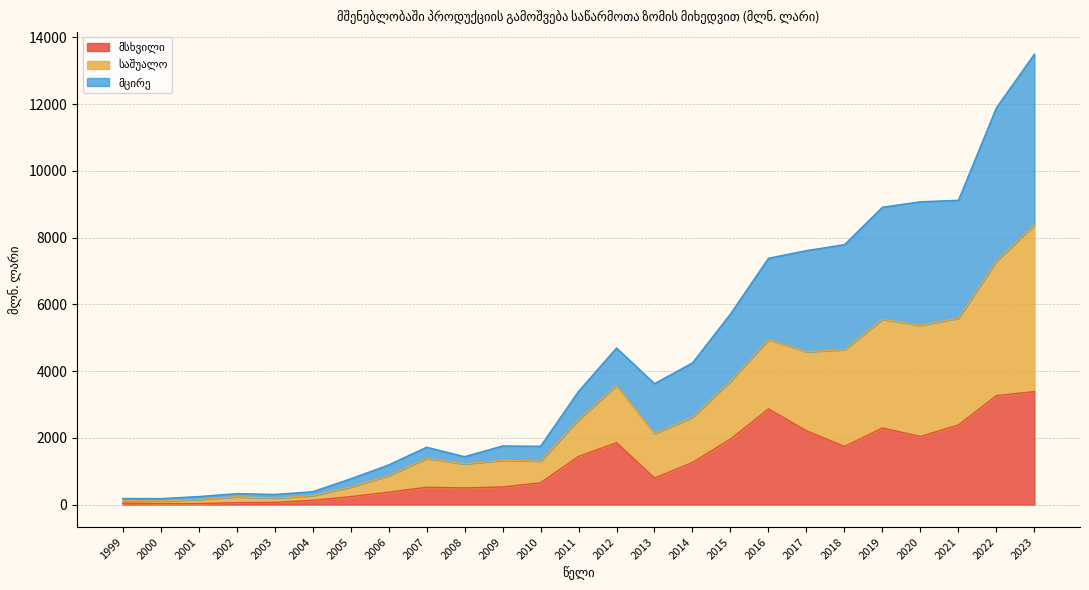

Is it true that მსხვილი equals 2385.5 at 2021?

True